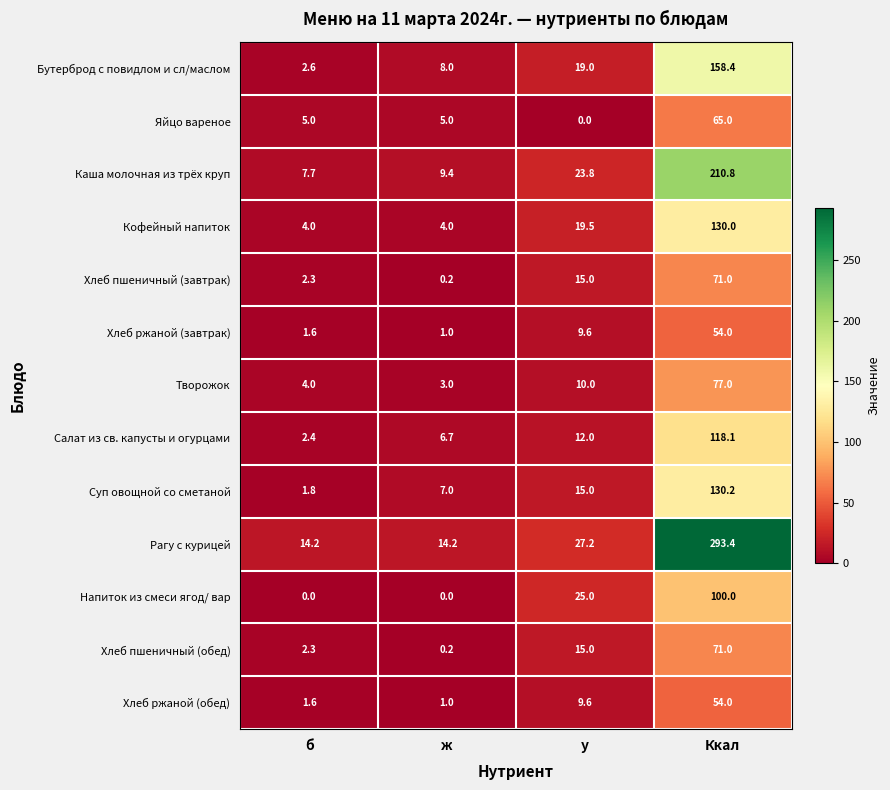

What value does the Кофейный напиток series have at ж?

4.0